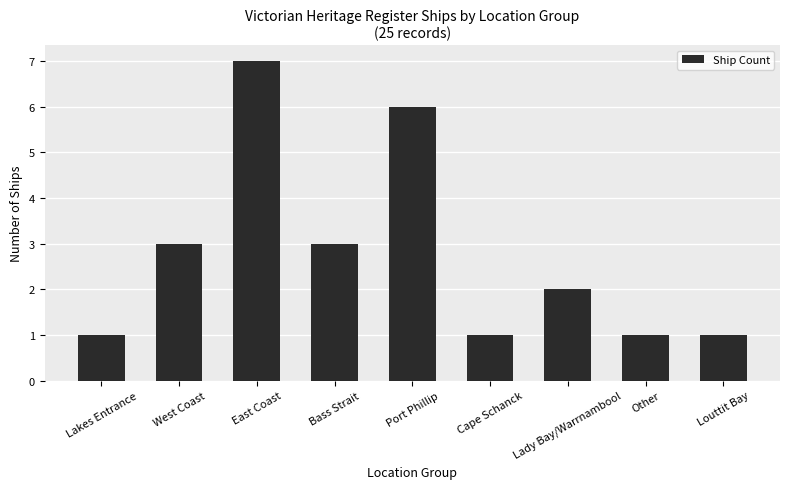

Where does the data first go above 2?

West Coast